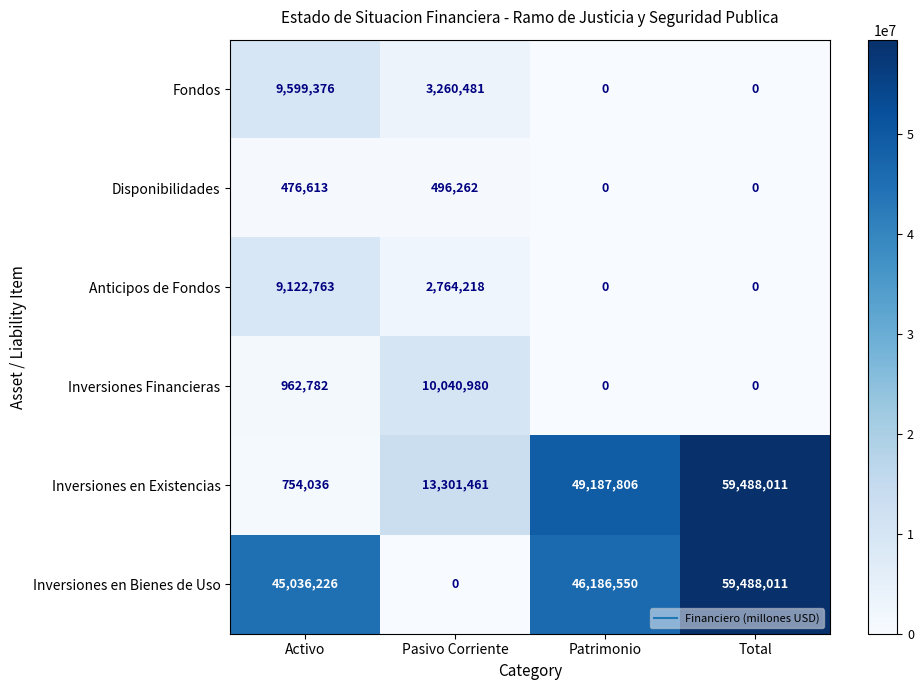

Reading left to right, transcribe all the data shown in this chart.

Fondos: Activo=9599376	Pasivo Corriente=3260481	Patrimonio=0	Total=0
Disponibilidades: Activo=476613	Pasivo Corriente=496262	Patrimonio=0	Total=0
Anticipos de Fondos: Activo=9122763	Pasivo Corriente=2764218	Patrimonio=0	Total=0
Inversiones Financieras: Activo=962782	Pasivo Corriente=10040980	Patrimonio=0	Total=0
Inversiones en Existencias: Activo=754036	Pasivo Corriente=13301461	Patrimonio=49187806	Total=59488011
Inversiones en Bienes de Uso: Activo=45036226	Pasivo Corriente=0	Patrimonio=46186550	Total=59488011